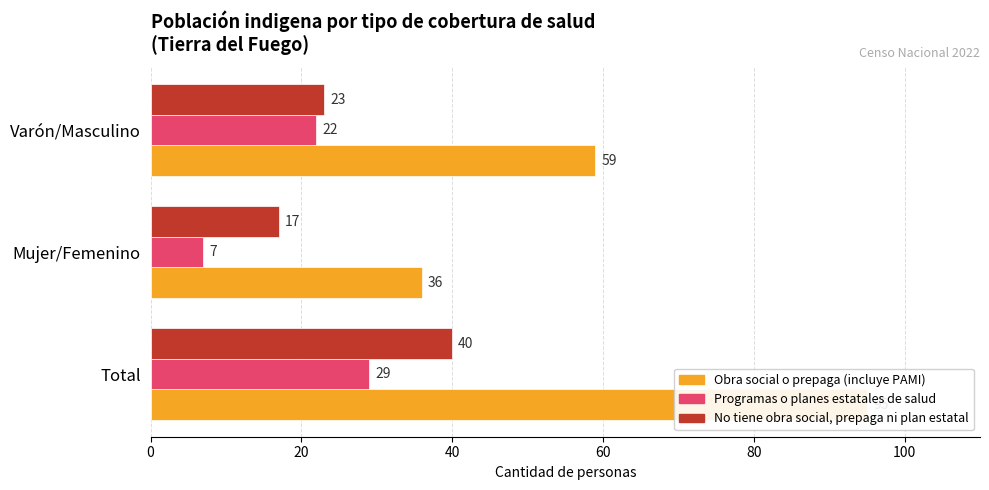

What is the difference between the maximum and second lowest values in the Programas o planes estatales de salud series?

7